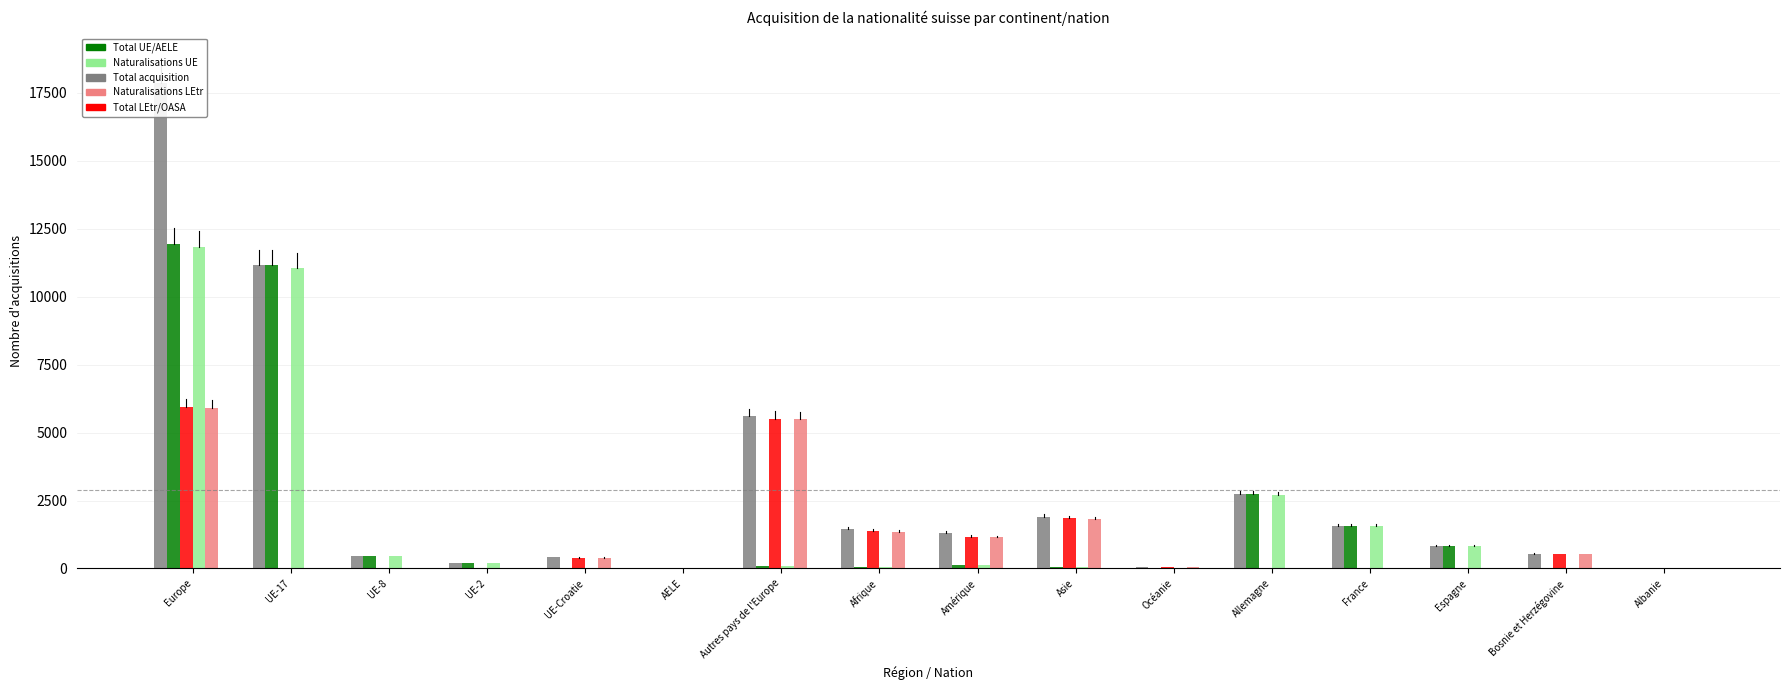

Count the number of data series in this chart.

6